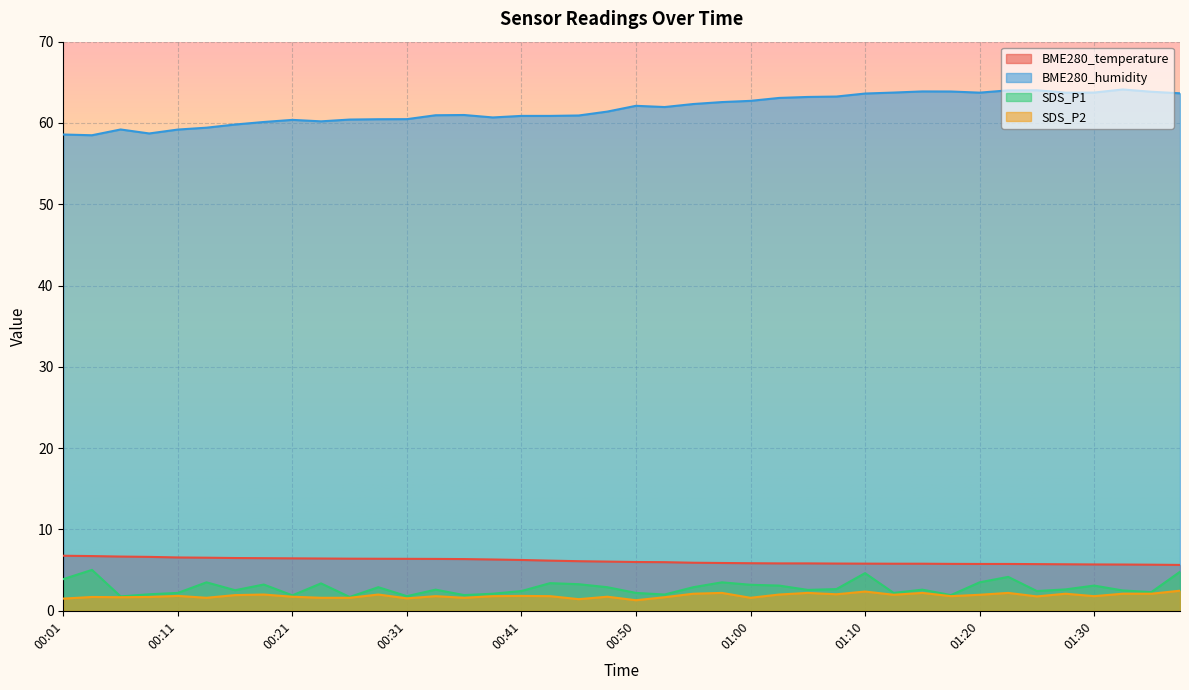

What is the value of the BME280_temperature point at the 38th from the left?

5.7